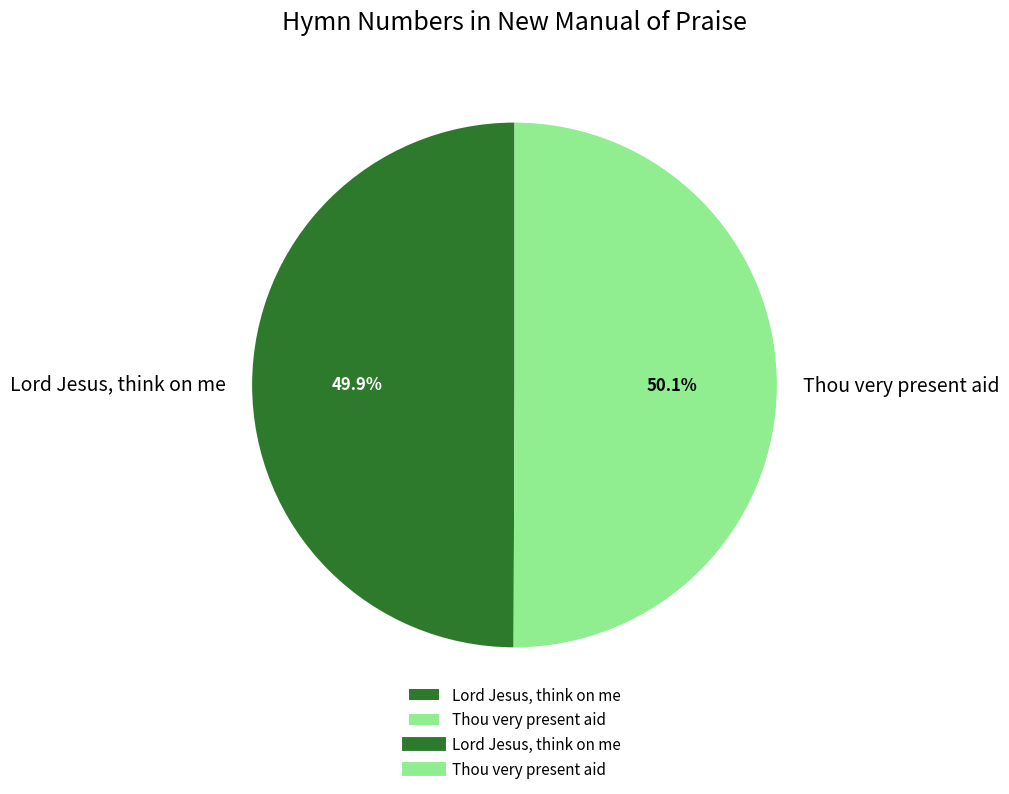

True or false: Thou very present aid accounts for 50% of the total.

True